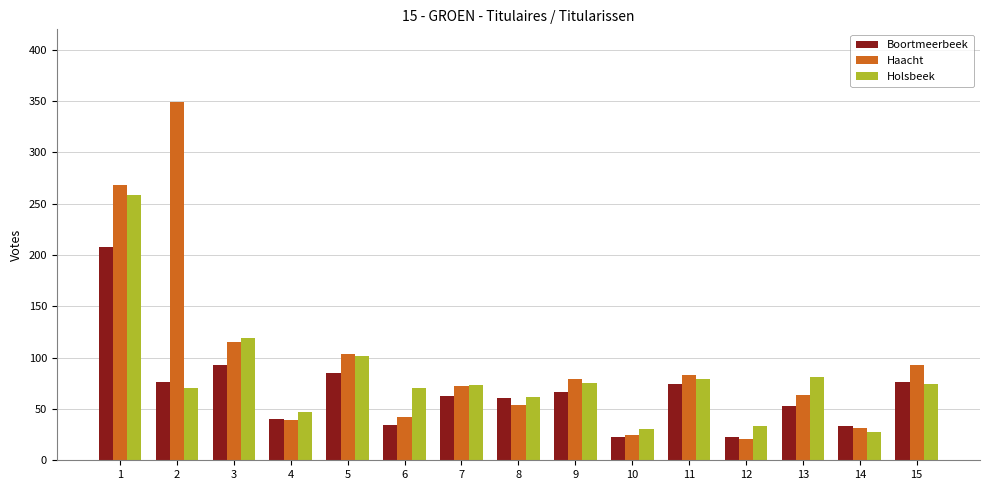

Which series has the largest total across all categories?

Haacht